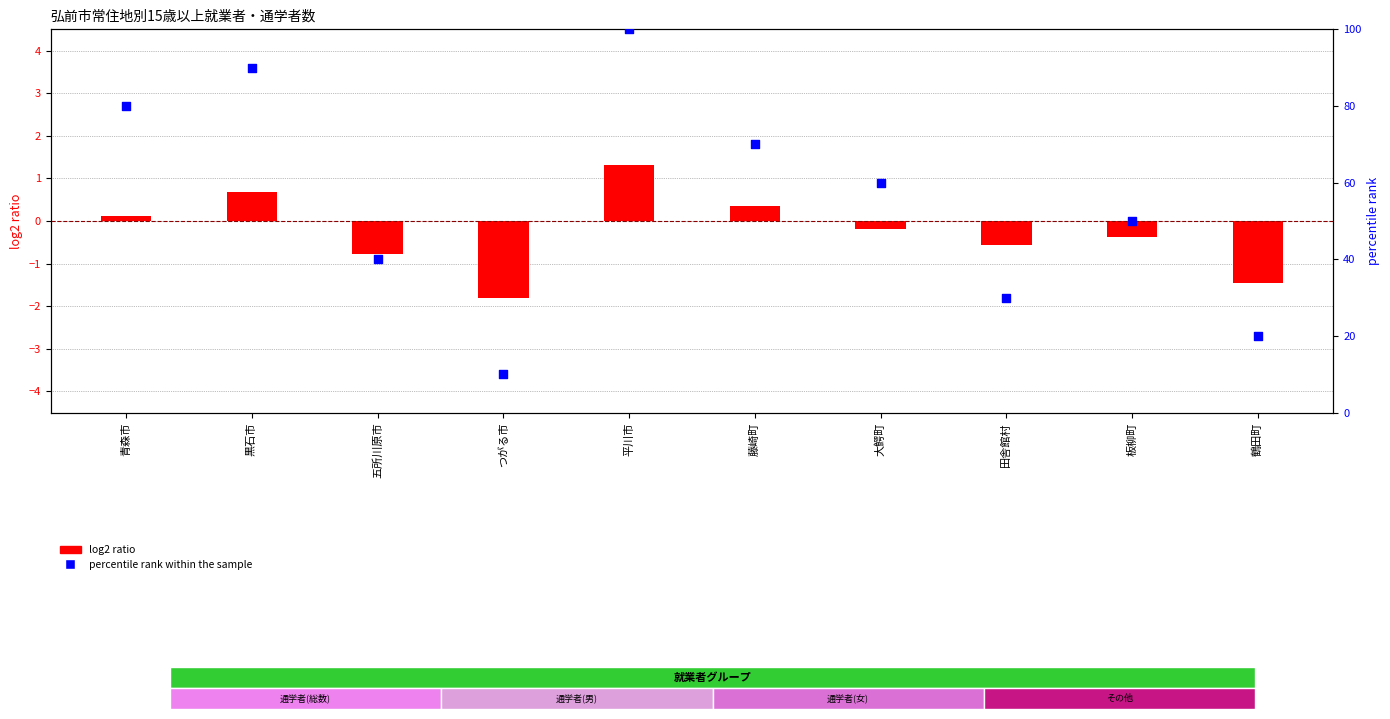

Which series contains the lowest Y value?

log2 ratio